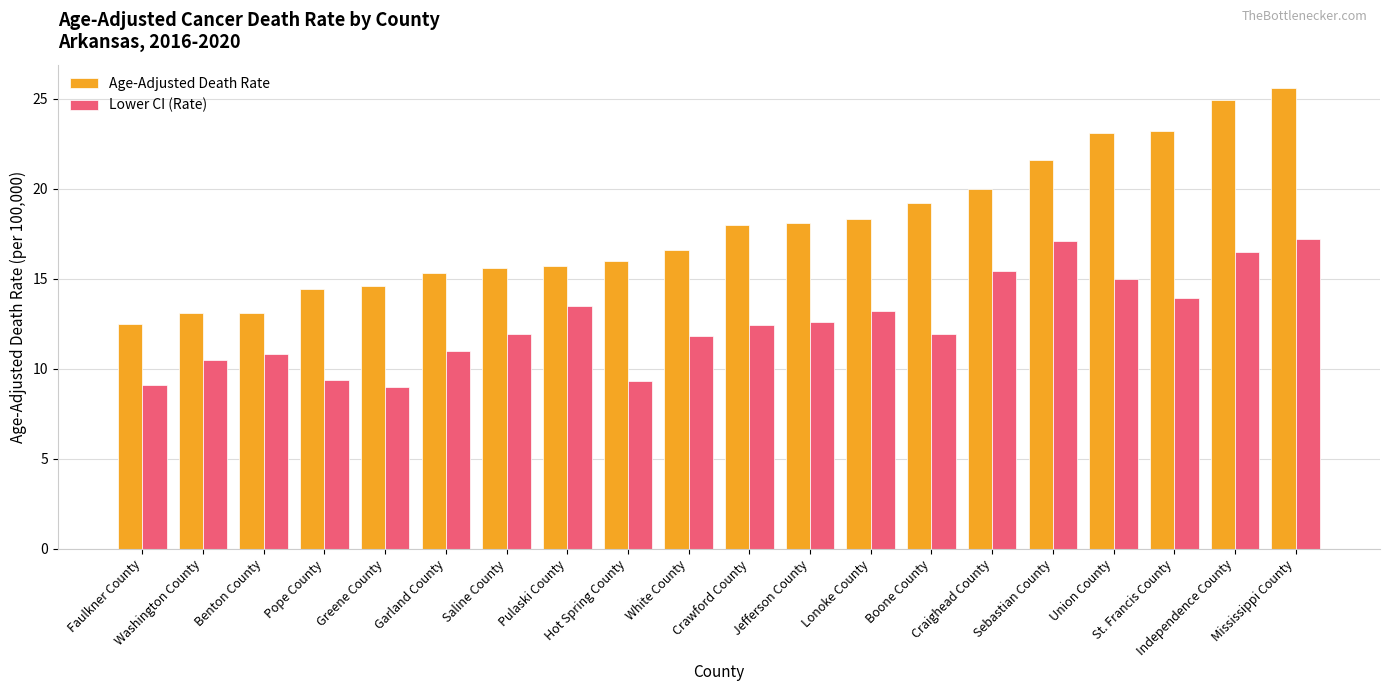

What is the minimum value for Lower CI (Rate)?

9.0